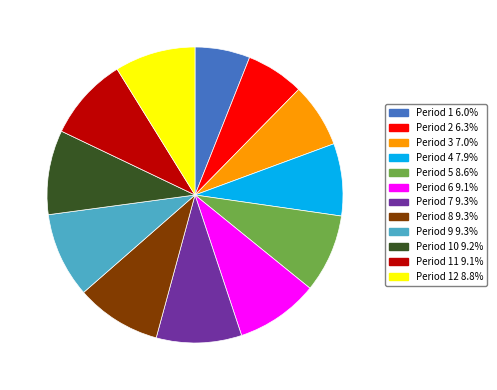

Combined, do Period 7 9.3% and Period 2 6.3% account for over 50%?

No